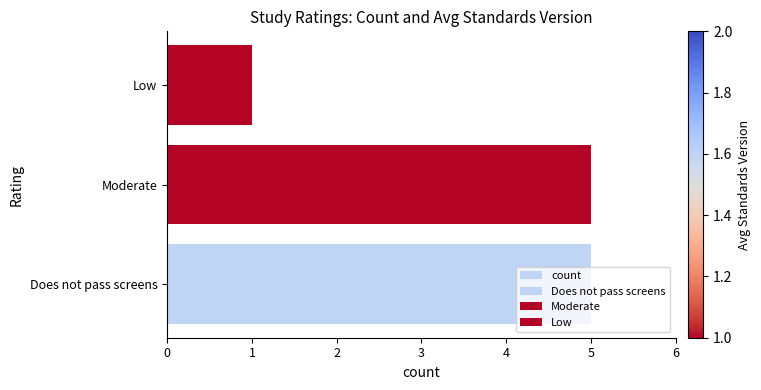

Rank the categories by value from lowest to highest.

Low, Does not pass screens, Moderate